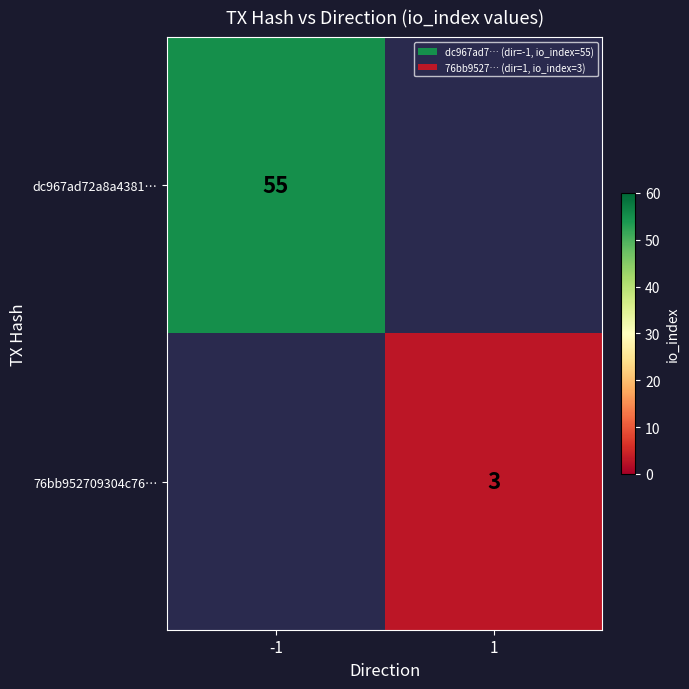

True or false: dc967ad72a8a4381… has a value of 55 at -1.

True